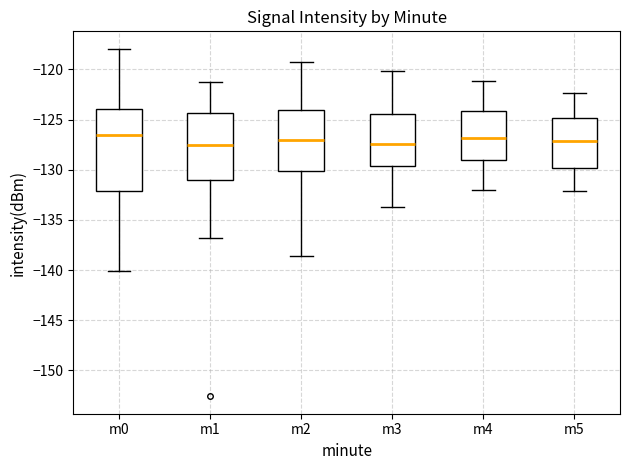

Which box is the tallest, from its lower edge to its upper edge?

m0